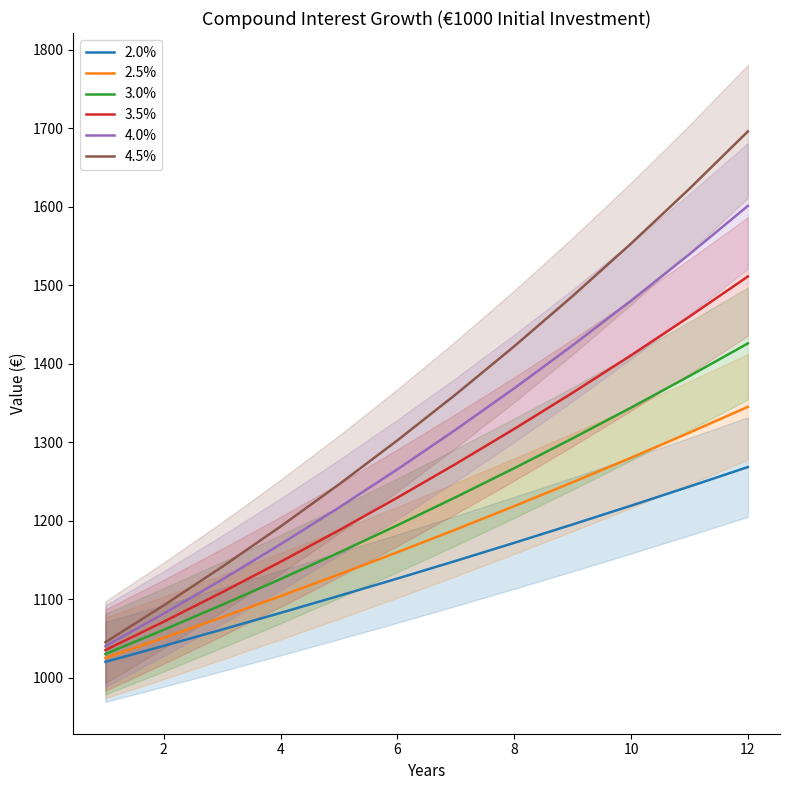

What is the highest value of the 3.5% series?

1511.1